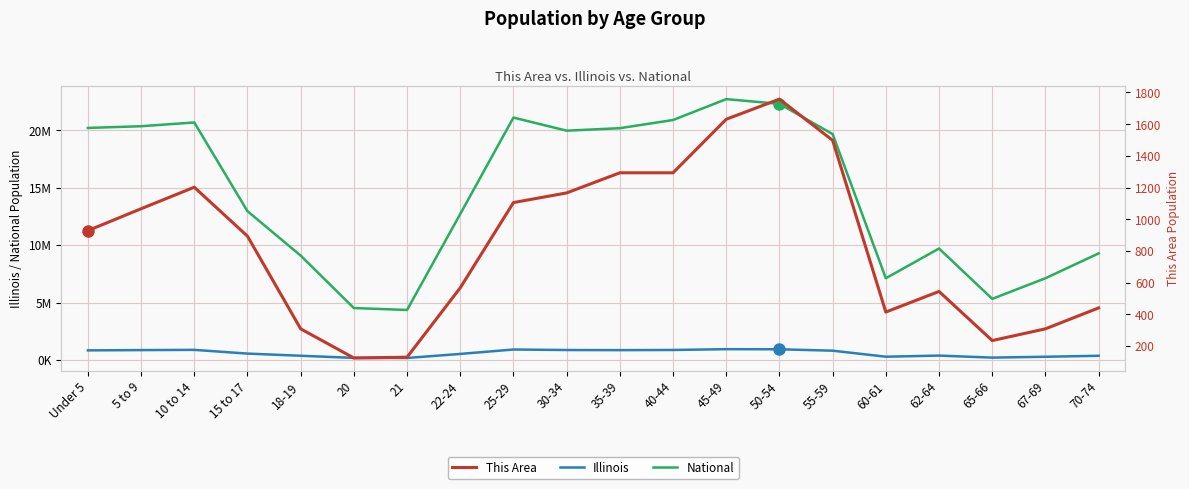

What is the sum of the Illinois values at 35-39 and 10 to 14?

1735238